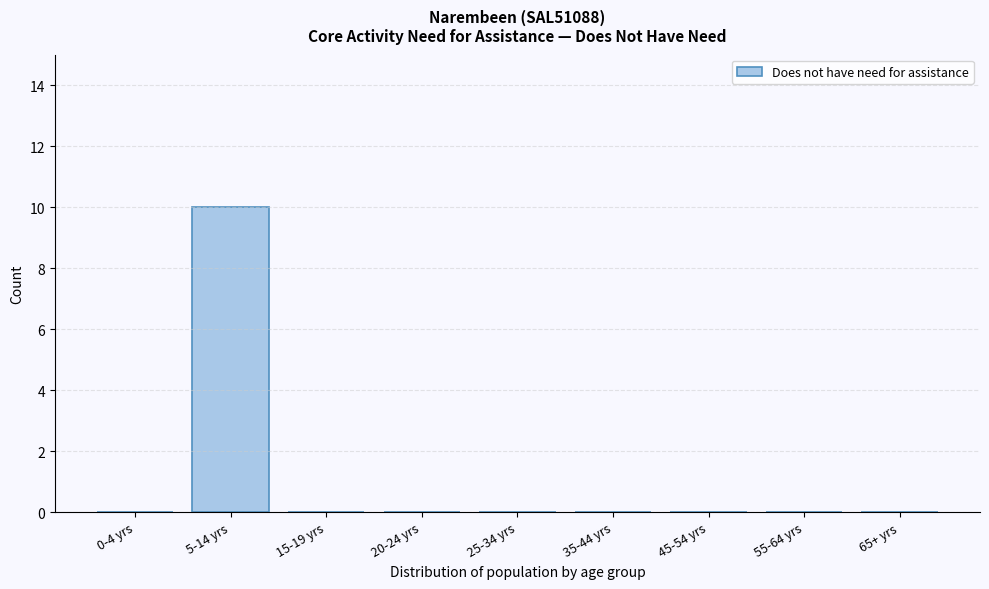

Reading left to right, extract all data points from this chart.

0-4 yrs=0	5-14 yrs=10	15-19 yrs=0	20-24 yrs=0	25-34 yrs=0	35-44 yrs=0	45-54 yrs=0	55-64 yrs=0	65+ yrs=0